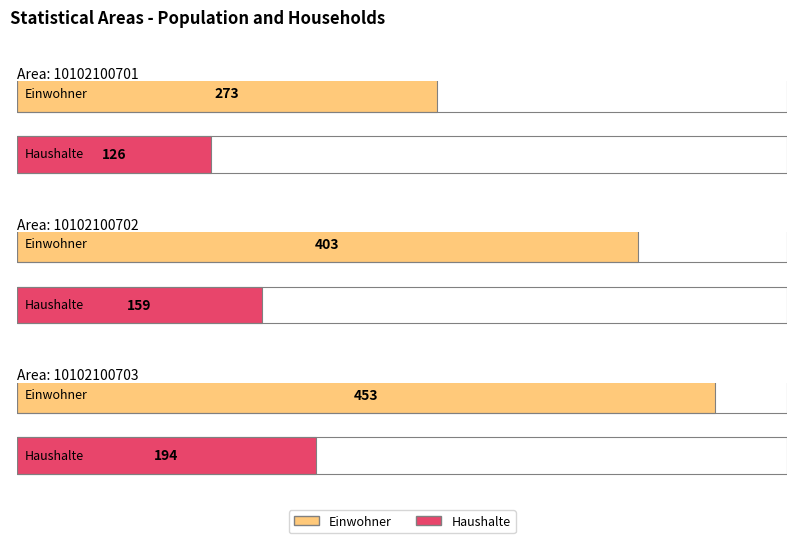

How many groups of bars are there?

3